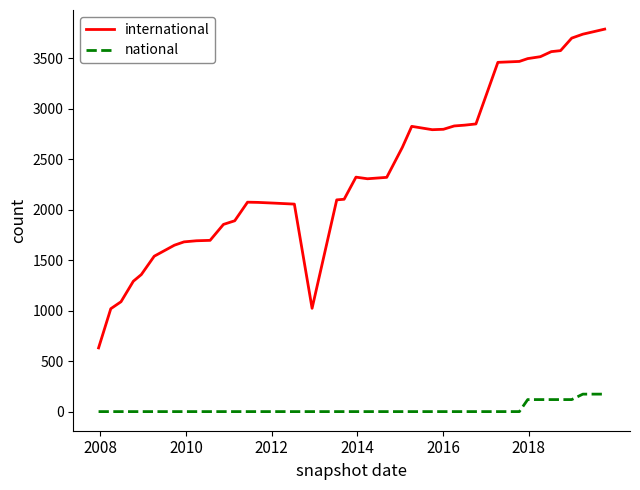

True or false: international and national intersect in this chart.

False